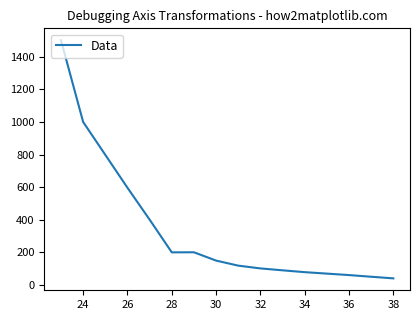

What is the maximum value shown in the chart?

1501.2